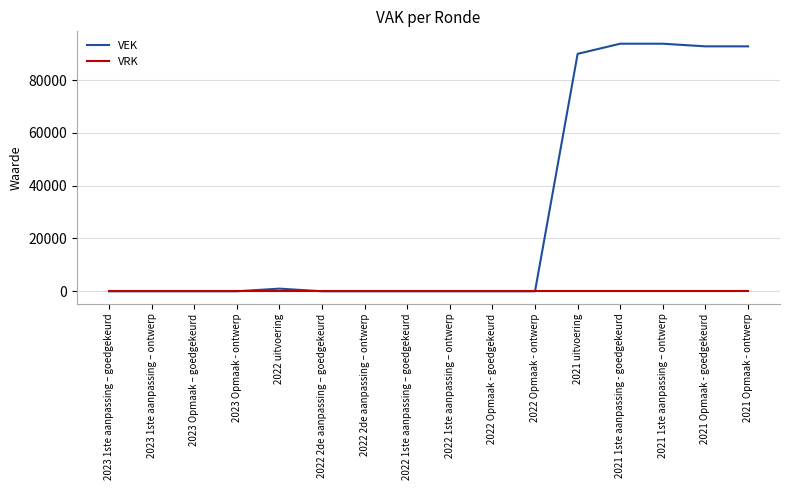

How many lines are shown in the chart?

2